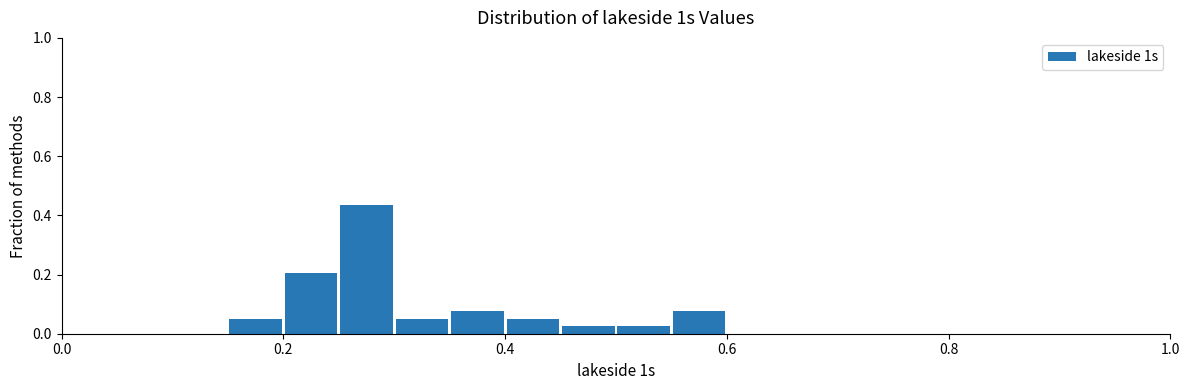

Read against the x-axis, roughly where is the centre of the tallest bar?

0.28